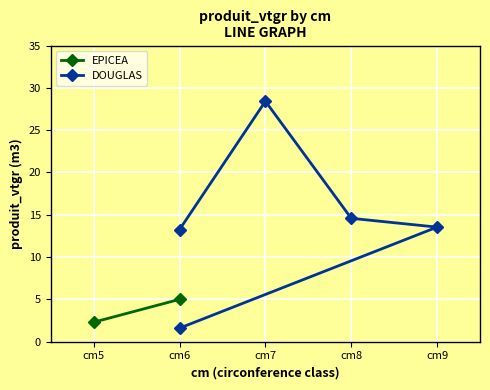

How many interior local peaks (higher than both neighbors) does the data have?

1